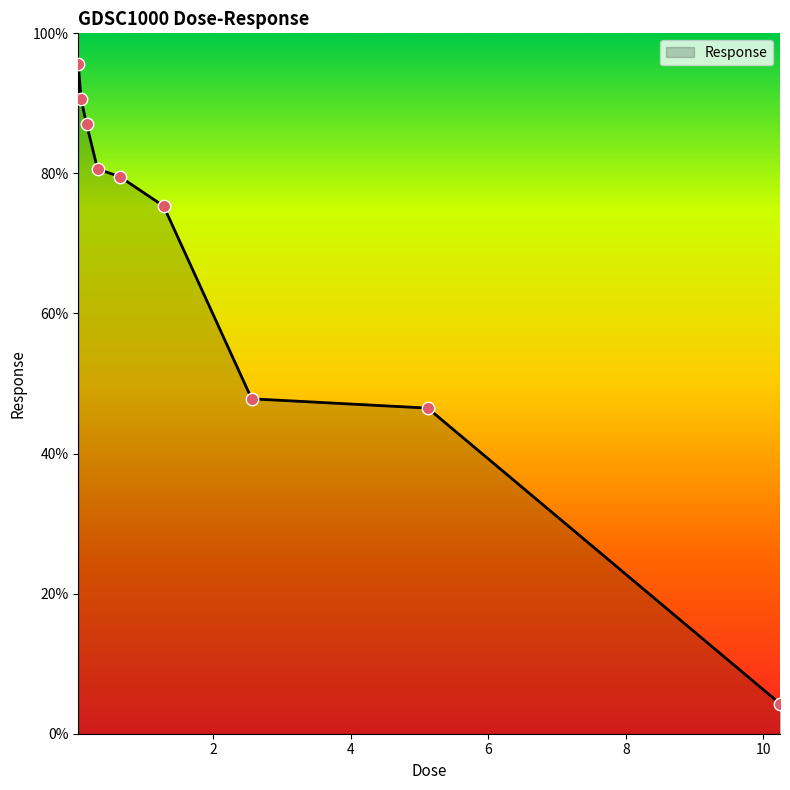

What is the minimum value shown in the chart?

4.3